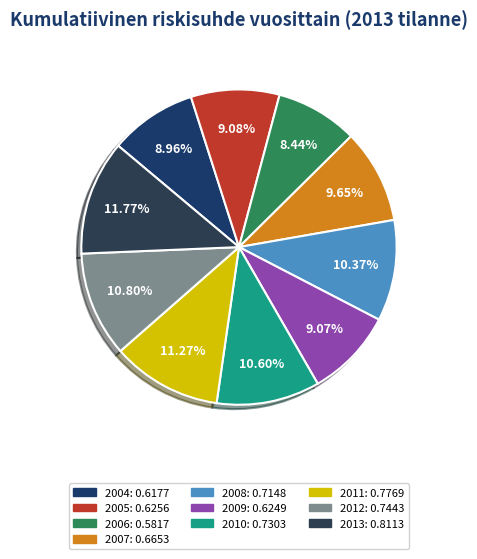

Is there any slice that represents more than half of the pie?

No